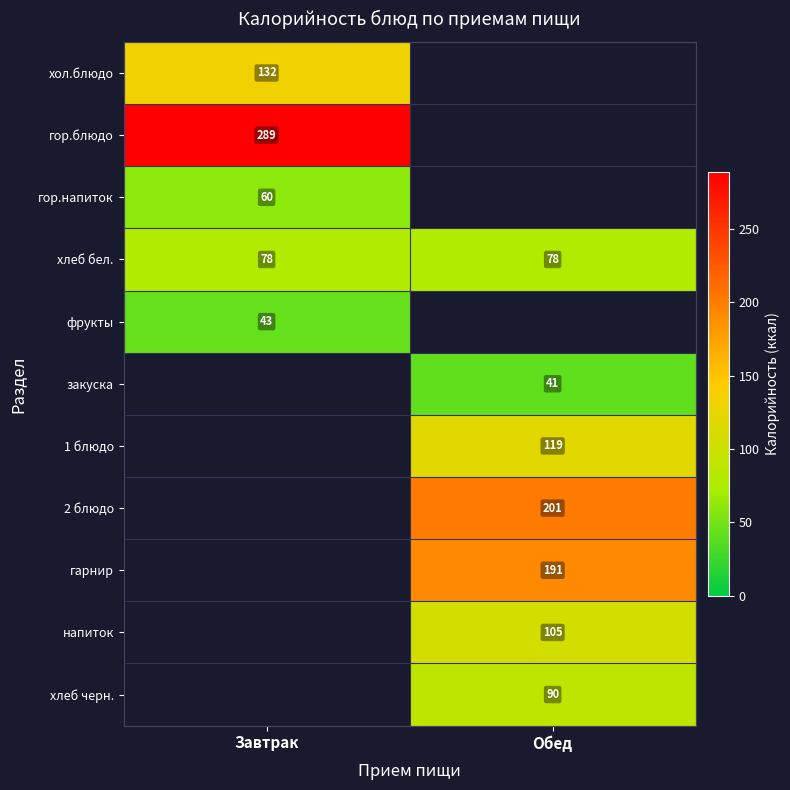

Is the value of 2 блюдо at Обед greater than the value of фрукты at Завтрак?

Yes